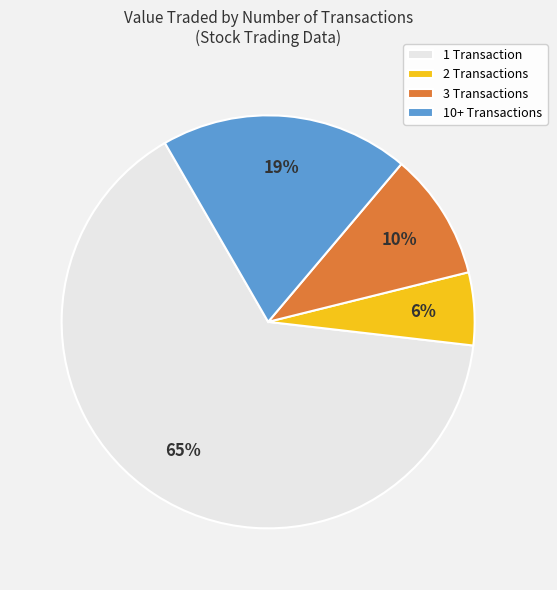

Rank the categories by value from lowest to highest.

2 Transactions, 3 Transactions, 10+ Transactions, 1 Transaction